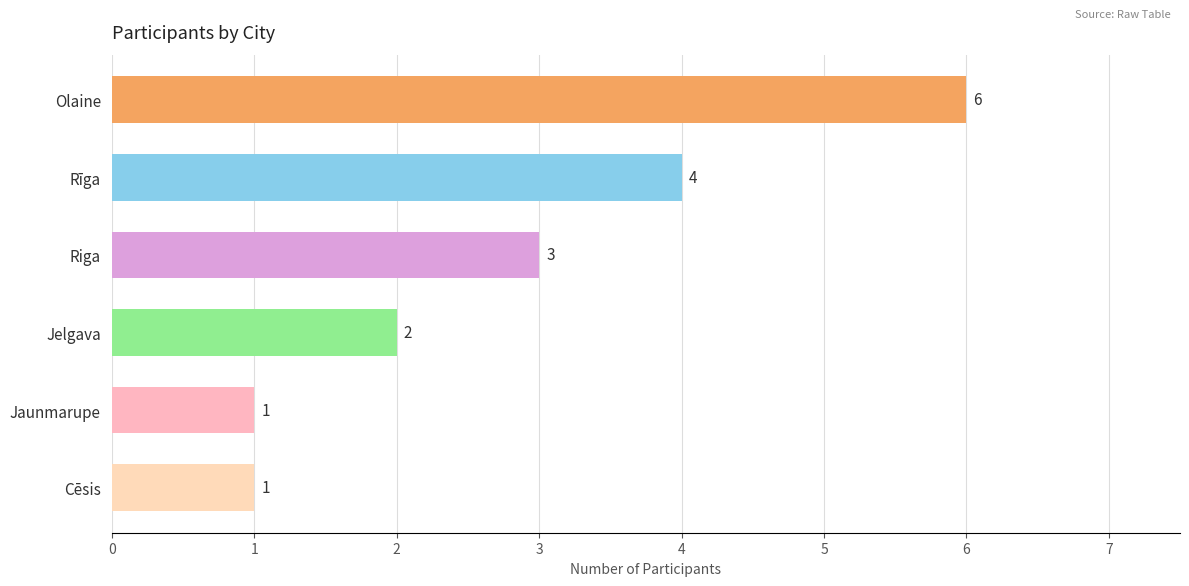

How many values are below 3?

3